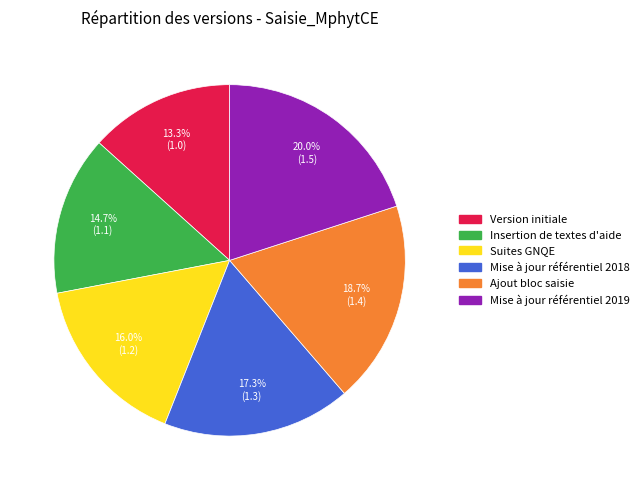

What percentage is the Insertion de textes d'aide slice, to the nearest percent?

15%